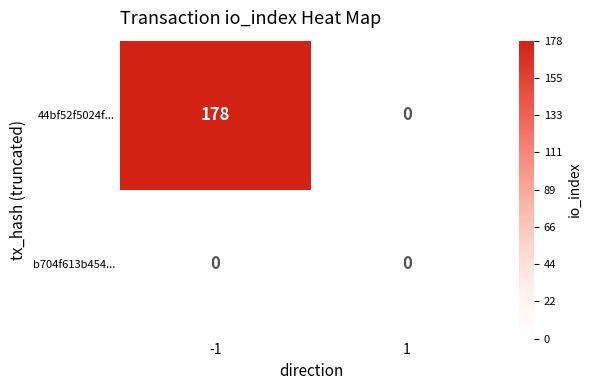

Is it true that 44bf52f5024f... equals 0 at 1?

True